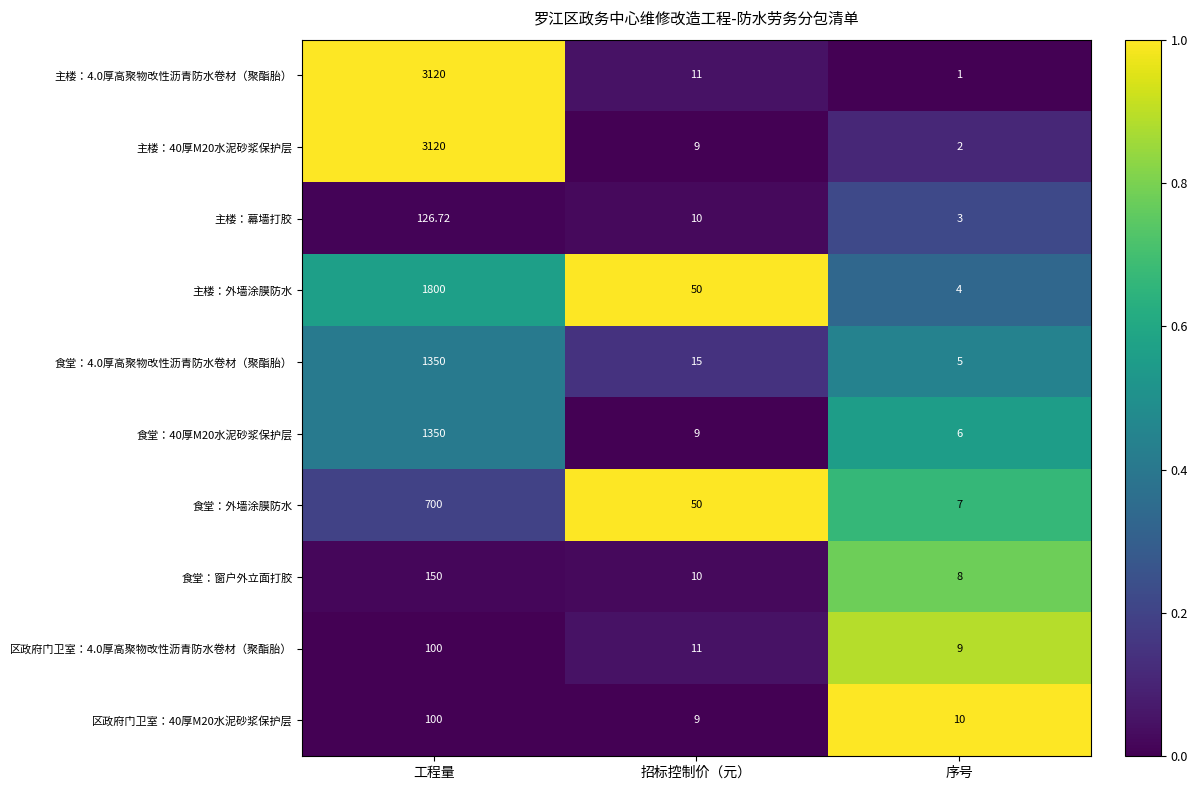

At which label does 食堂：窗户外立面打胶 reach its peak?

工程量